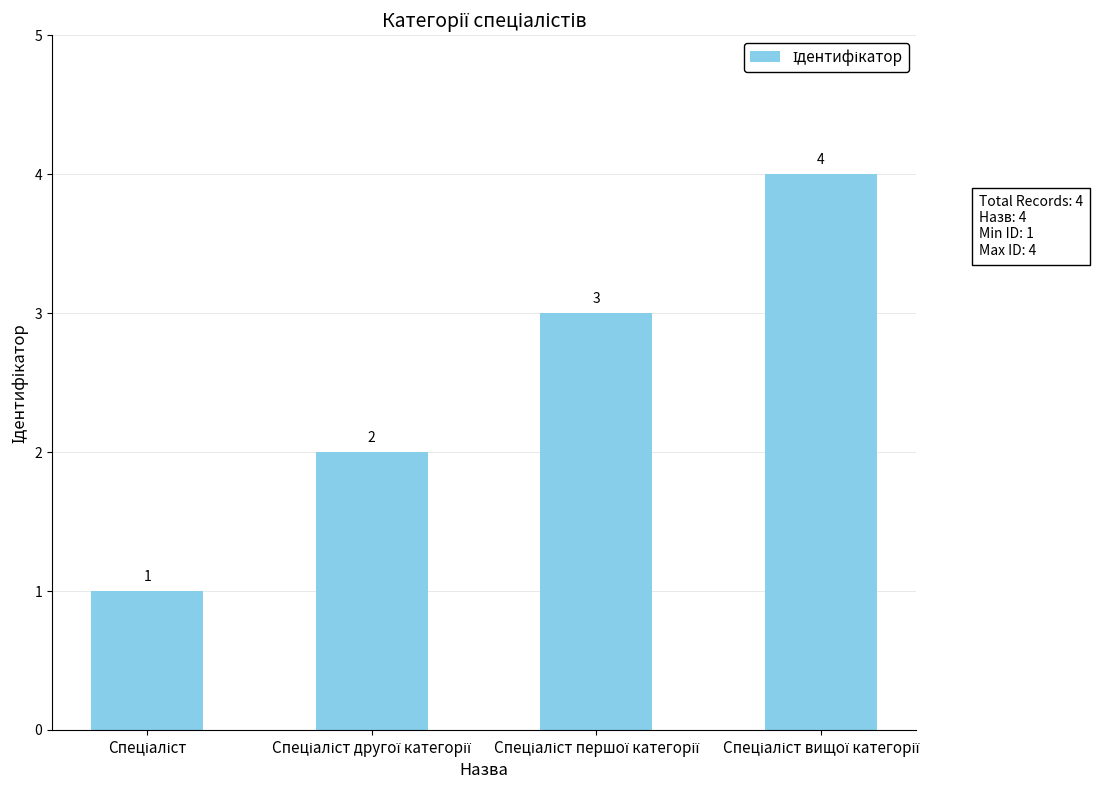

What is the sum of all values?

10